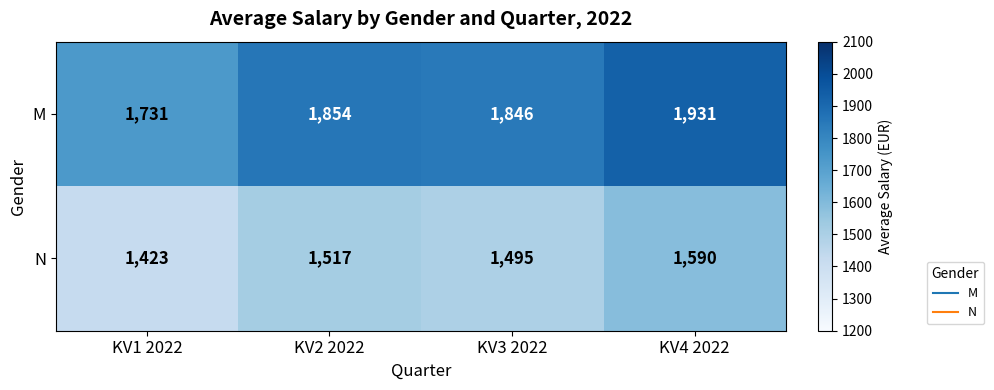

At which category does the chart reach its minimum across all series?

KV1 2022